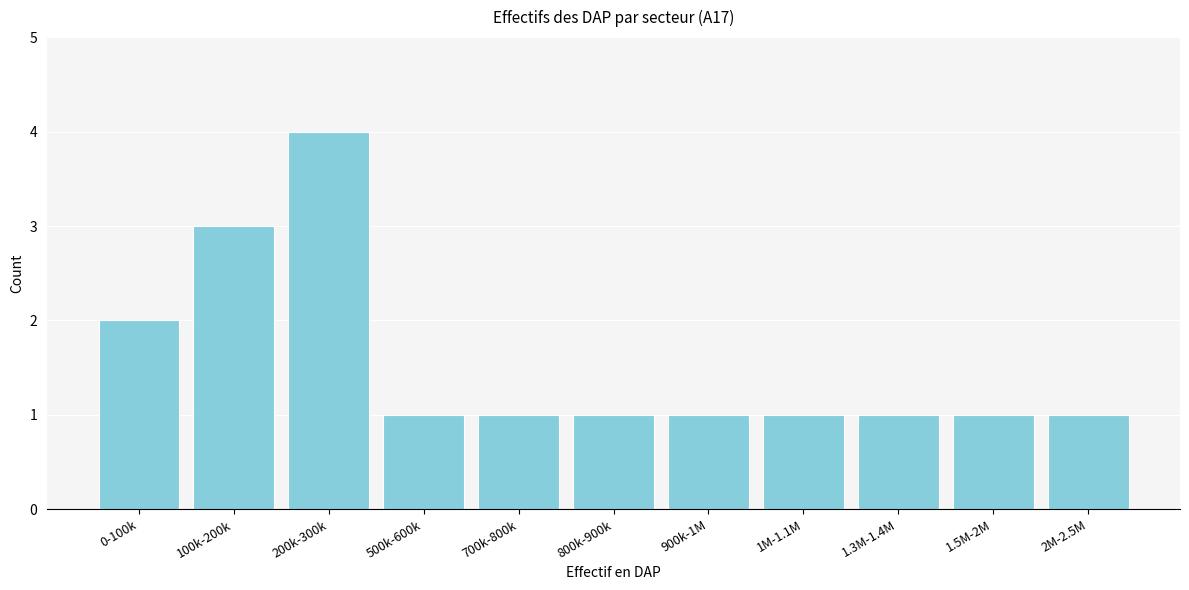

Reading left to right, list all the values displayed in this chart.

0-100k=2	100k-200k=3	200k-300k=4	500k-600k=1	700k-800k=1	800k-900k=1	900k-1M=1	1M-1.1M=1	1.3M-1.4M=1	1.5M-2M=1	2M-2.5M=1